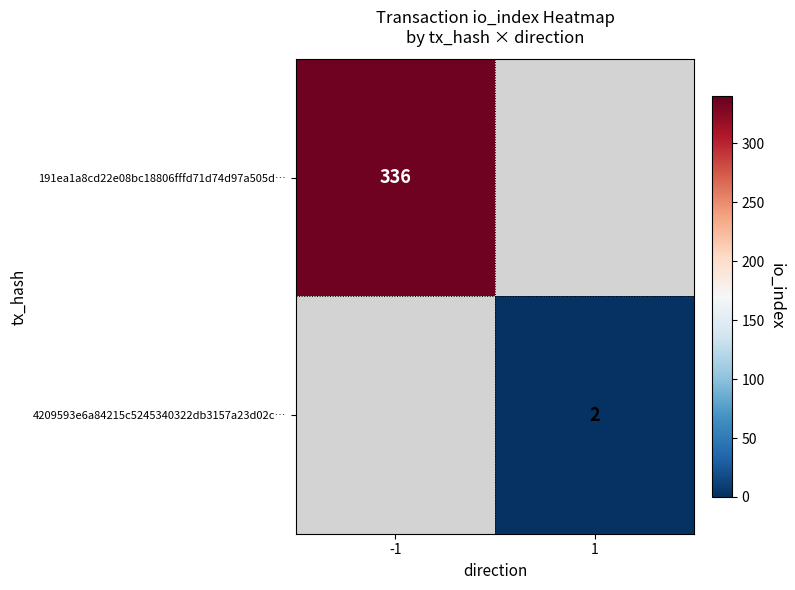

At how many categories does at least one series exceed 219?

1